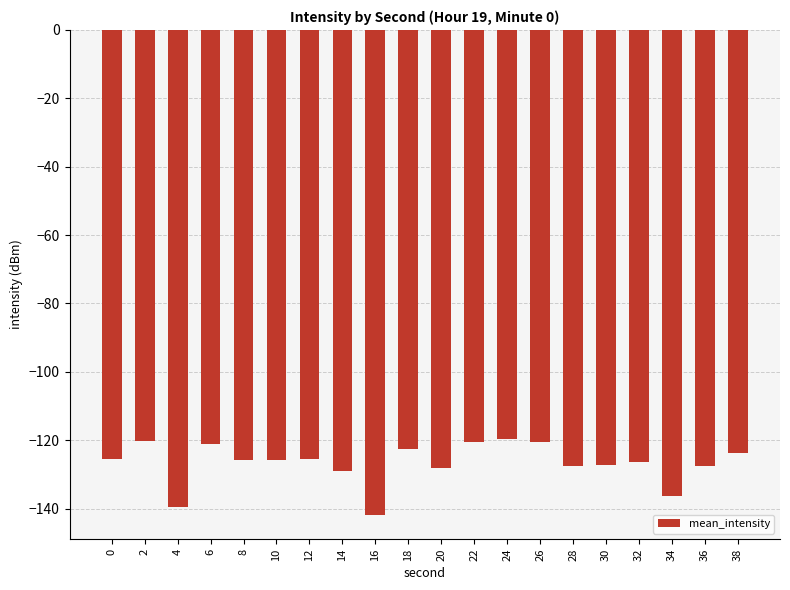

How many categories are shown in the chart?

20